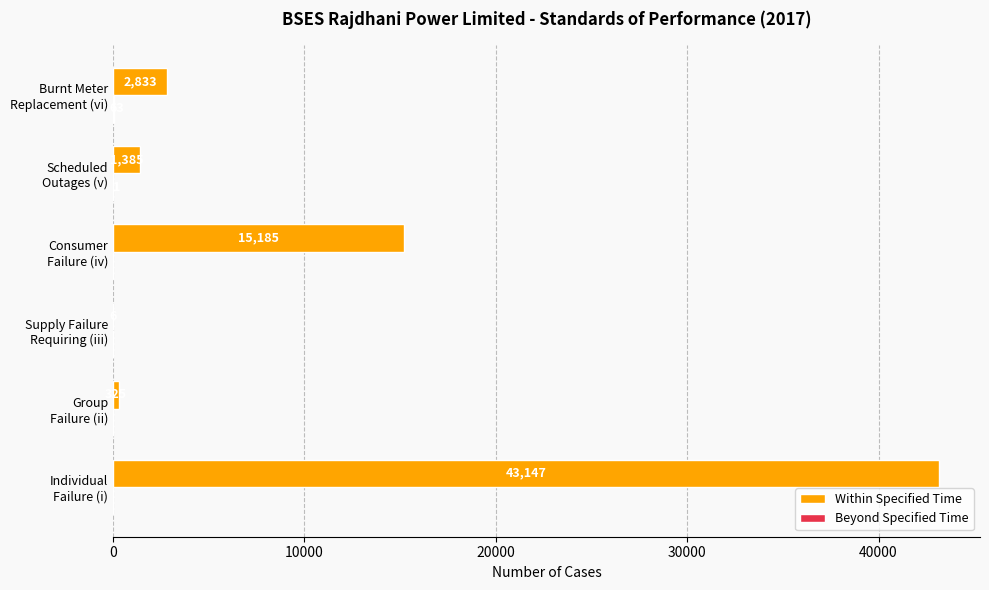

Which series has the largest total across all categories?

Within Specified Time